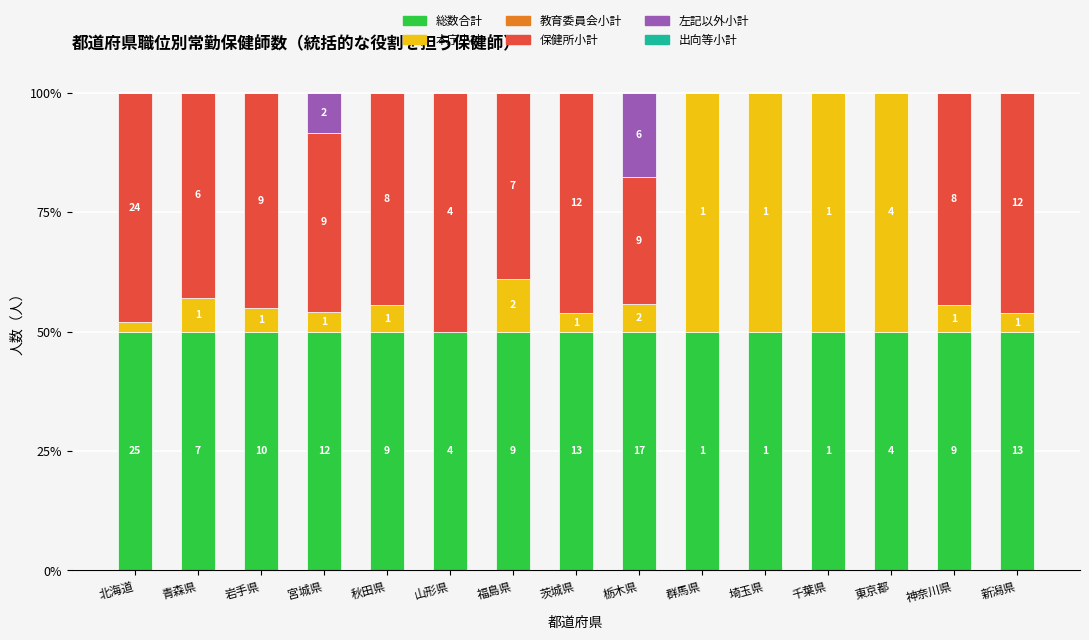

How many distinct data groups are displayed?

6